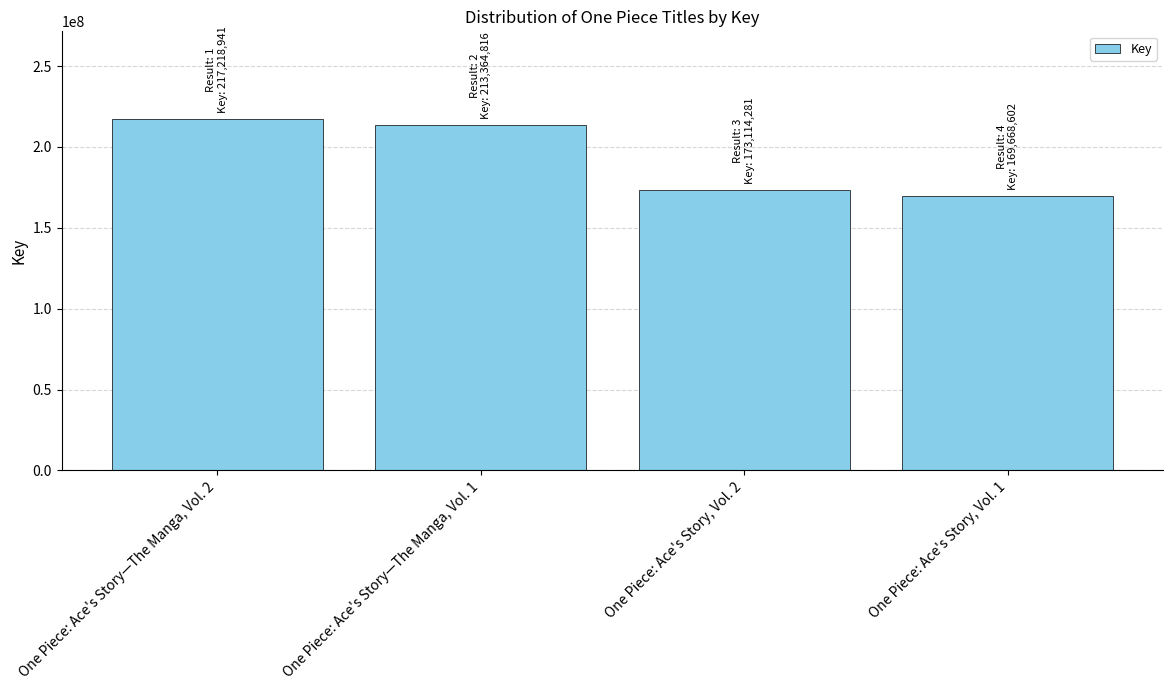

What is the average value?

193341660